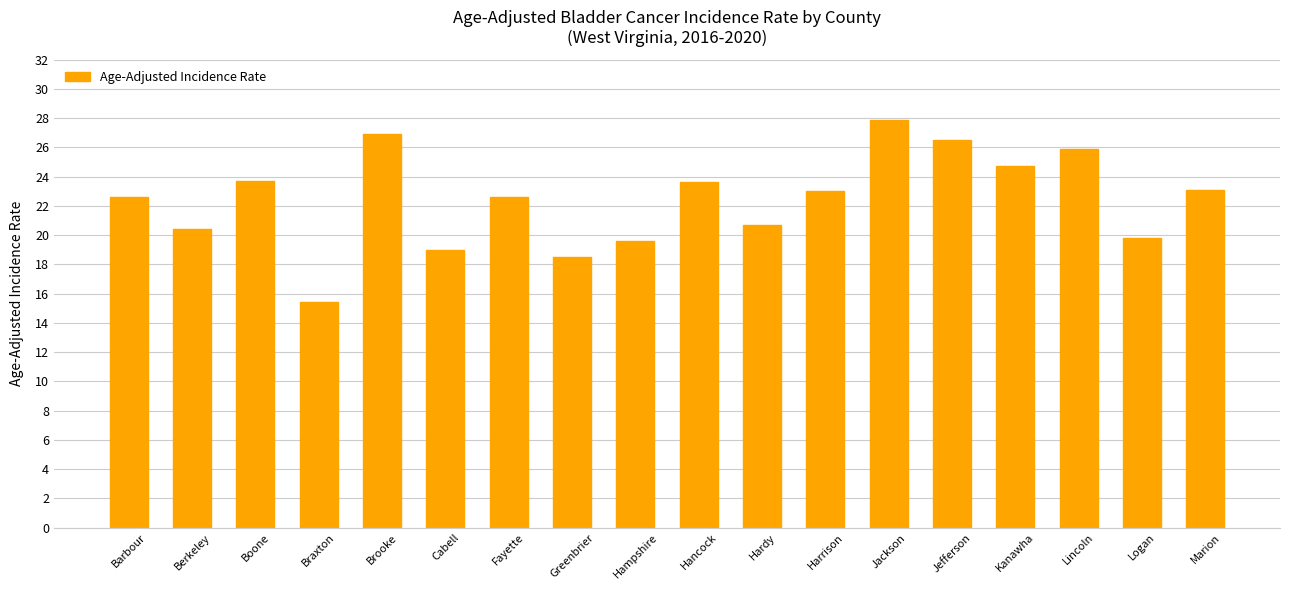

What is the label of the 15th bar from the left?

Kanawha